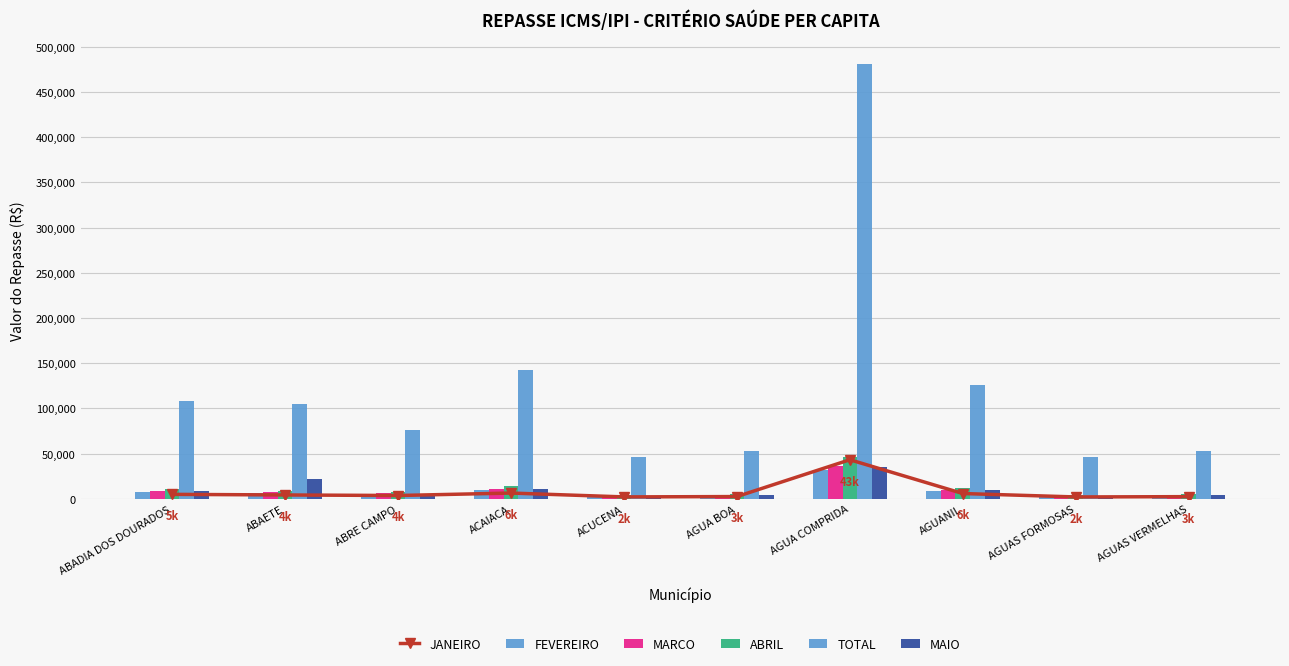

How many values in the ABRIL series exceed 9005?

5